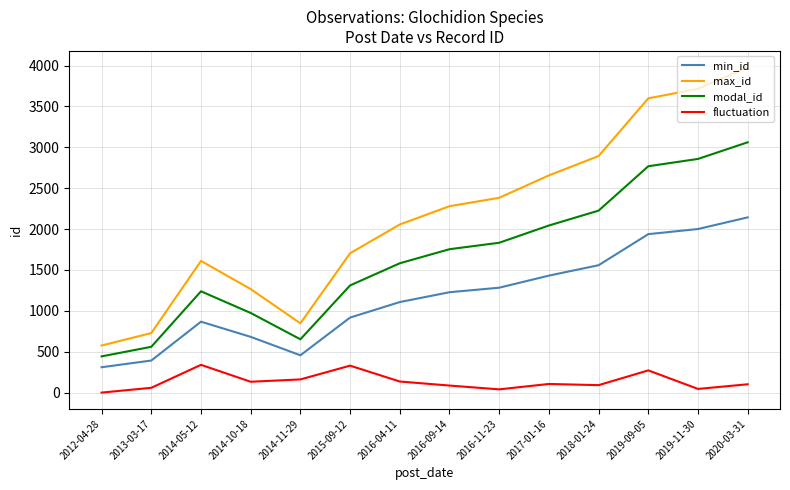

True or false: max_id has more than 2 interior local peaks.

False